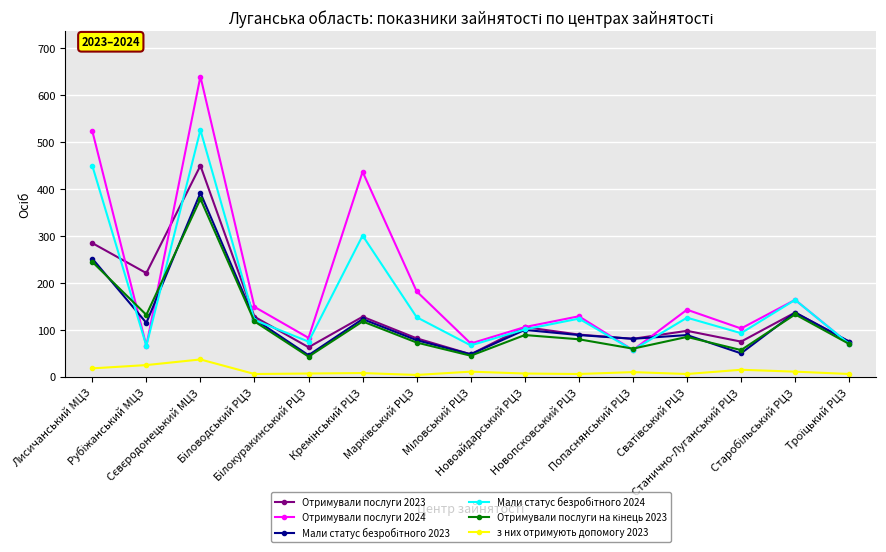

What is the maximum value shown in the chart?

640